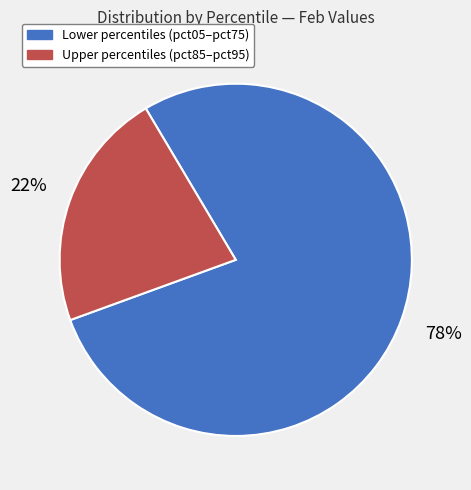

To the nearest percent, what is the difference between the largest and smallest slice percentages?

56%